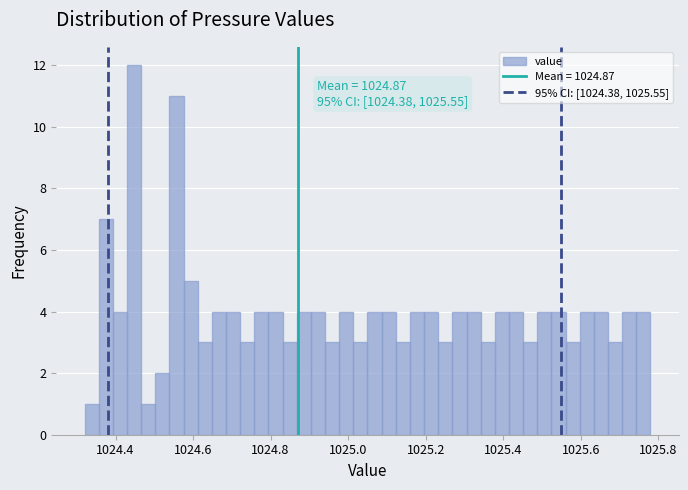

Around what value on the x-axis is the tallest bar? Give the approximate position of its centre, as read against the axis.

1024.44